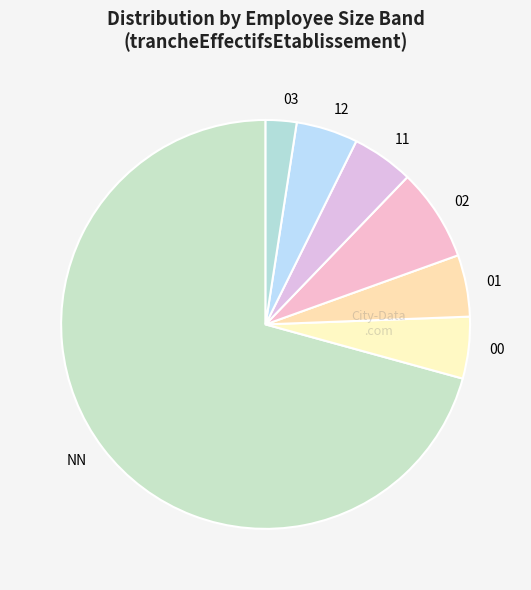

What is the largest slice in the pie chart?

NN